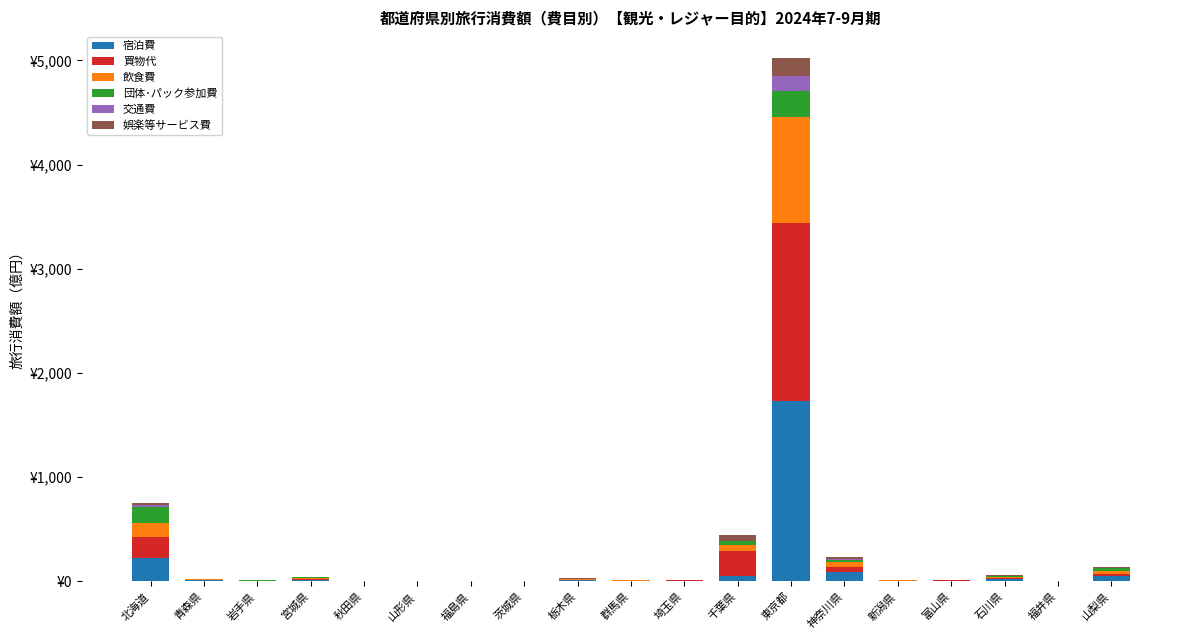

What are all the series names shown in the legend?

宿泊費, 買物代, 飲食費, 団体･パック参加費, 交通費, 娯楽等サービス費